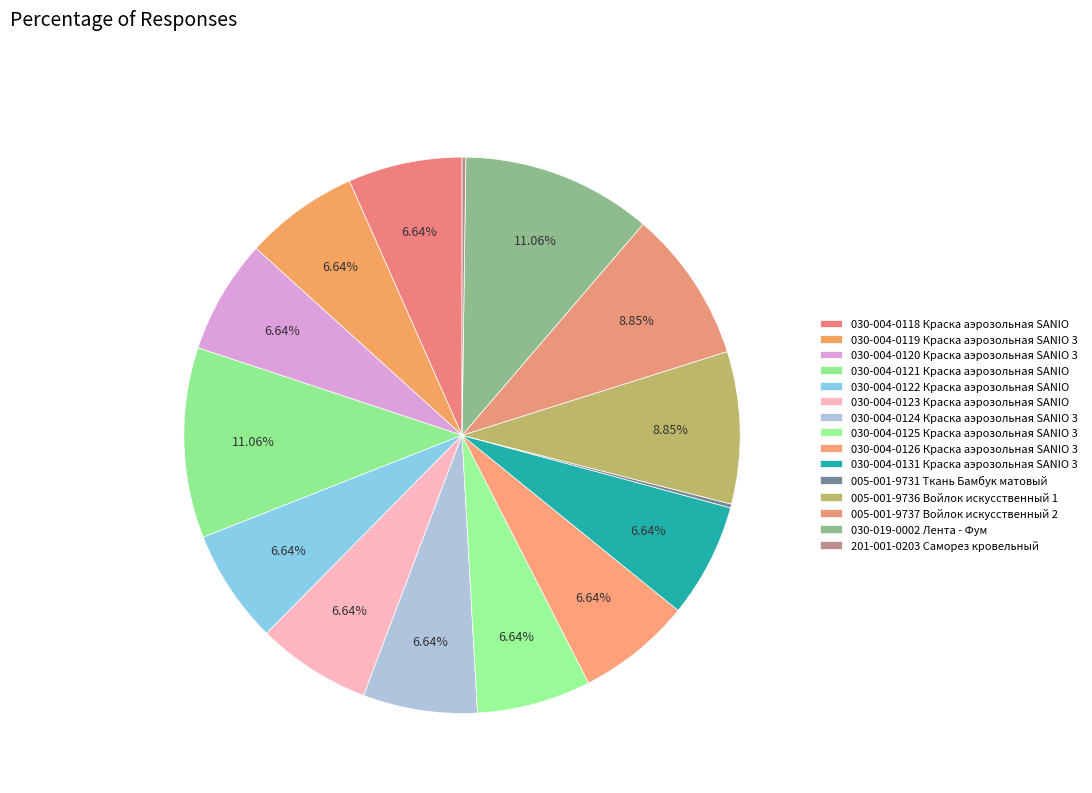

Which slice is the smallest?

005-001-9731 Ткань Бамбук матовый